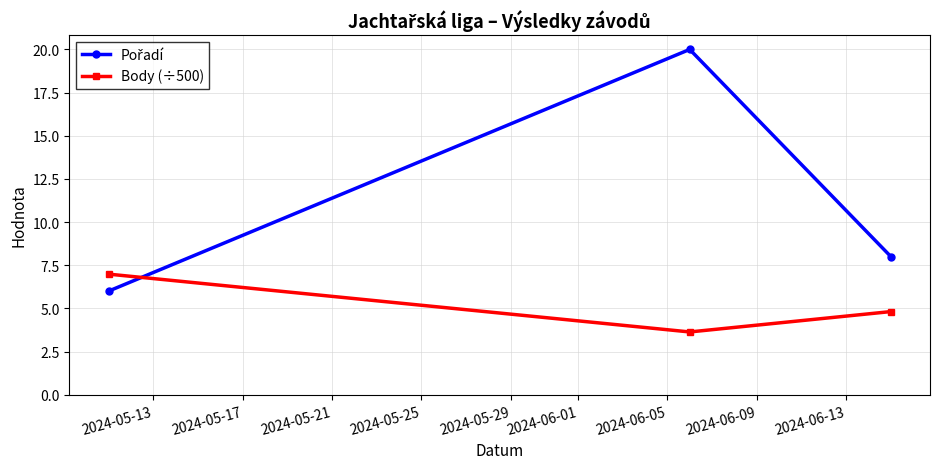

What is the value of the Body (÷500) point at the 1st from the left?

7.0